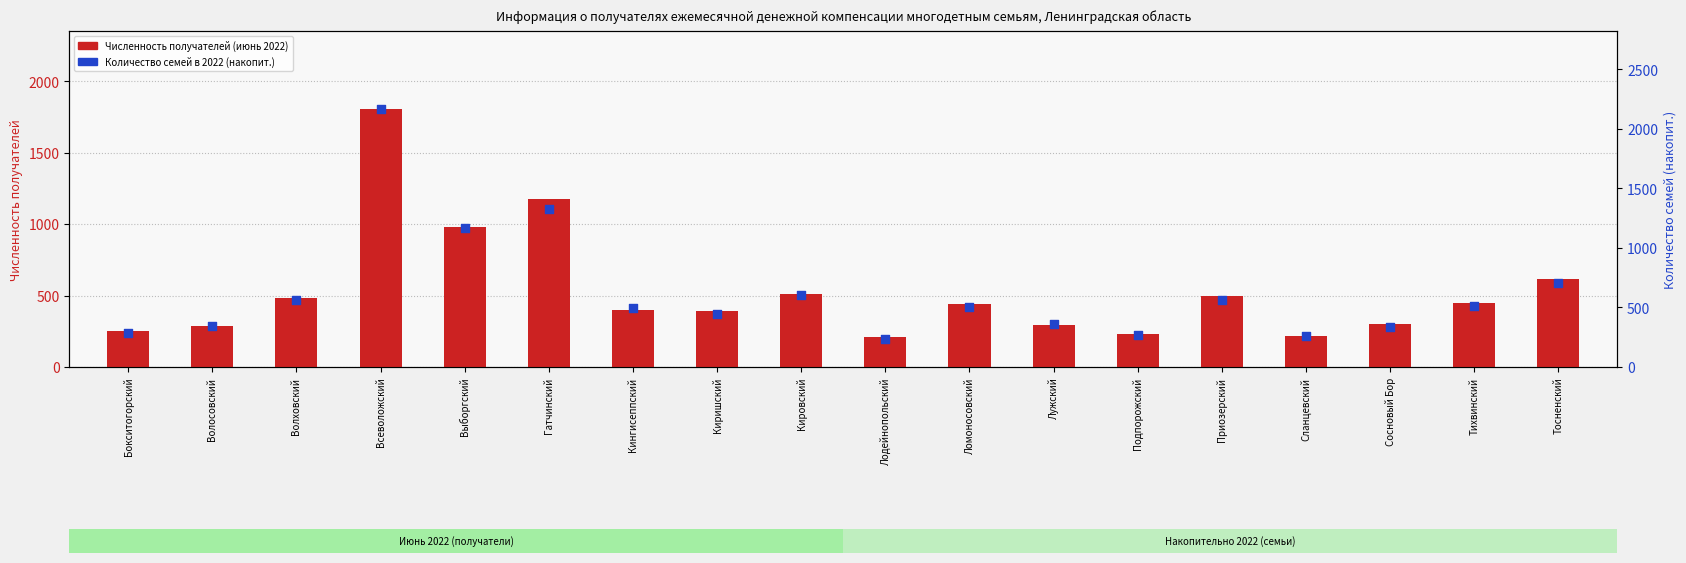

At which category is the sum across all series the highest?

Всеволожский